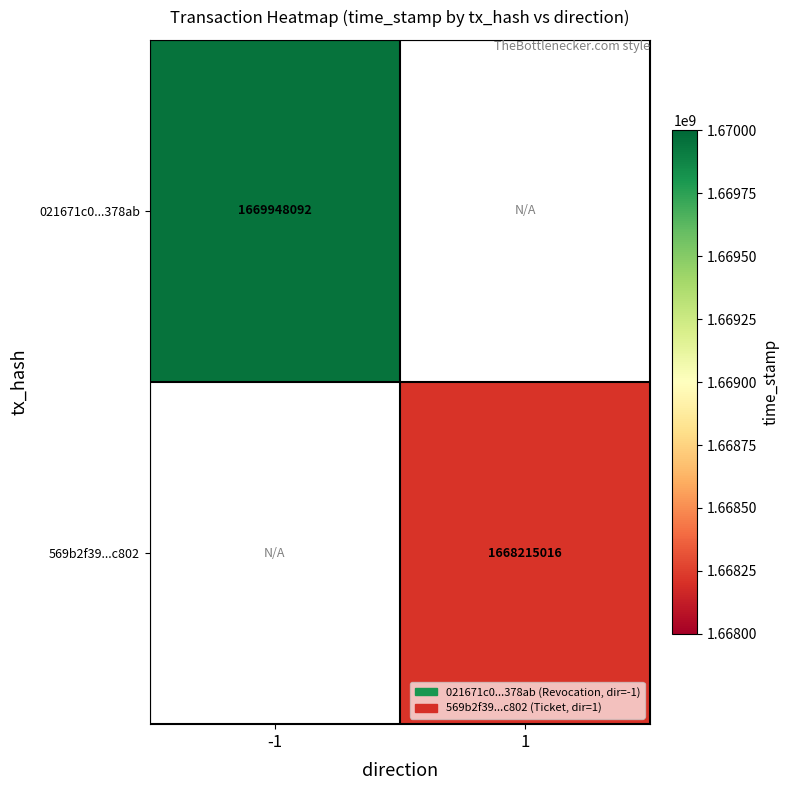

True or false: 021671c0...378ab has a value of 2652569044 at -1.

False